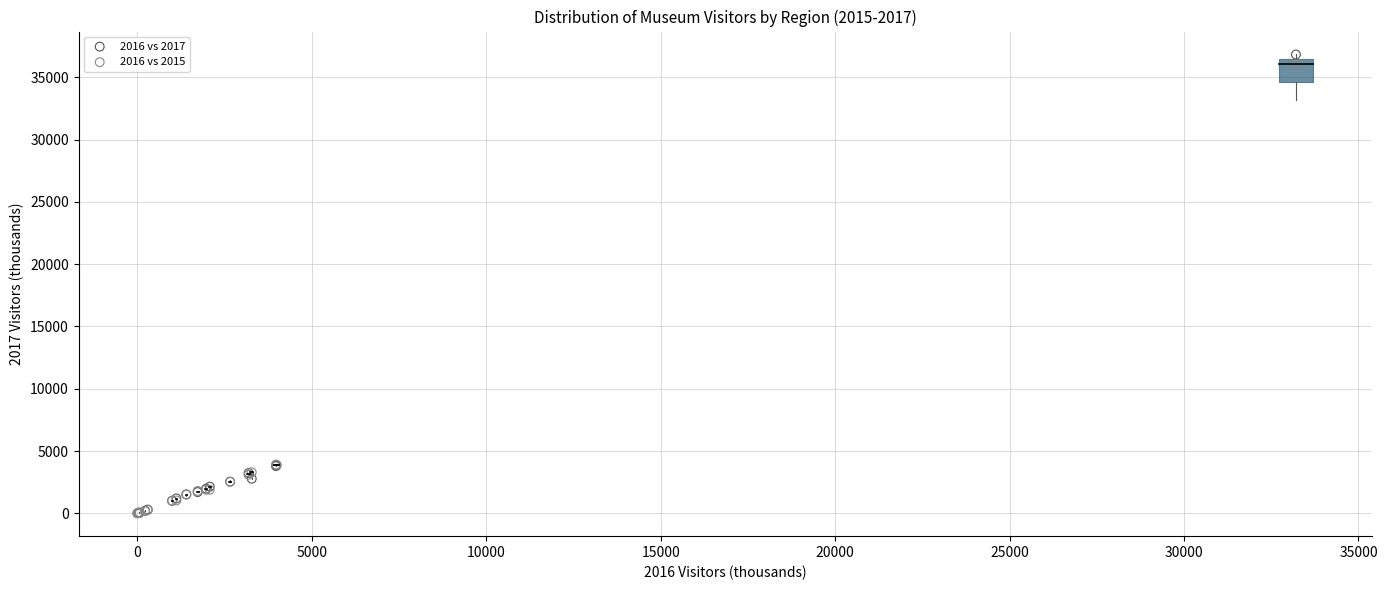

What are all the series names shown in the legend?

2016 vs 2017, 2016 vs 2015